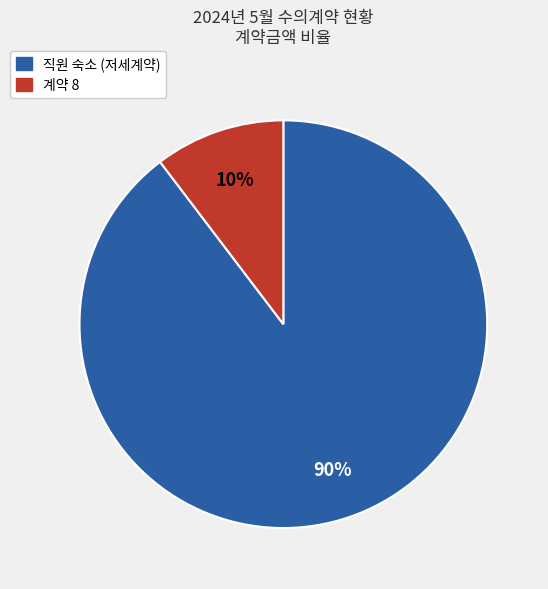

Count the number of slices in the pie.

2